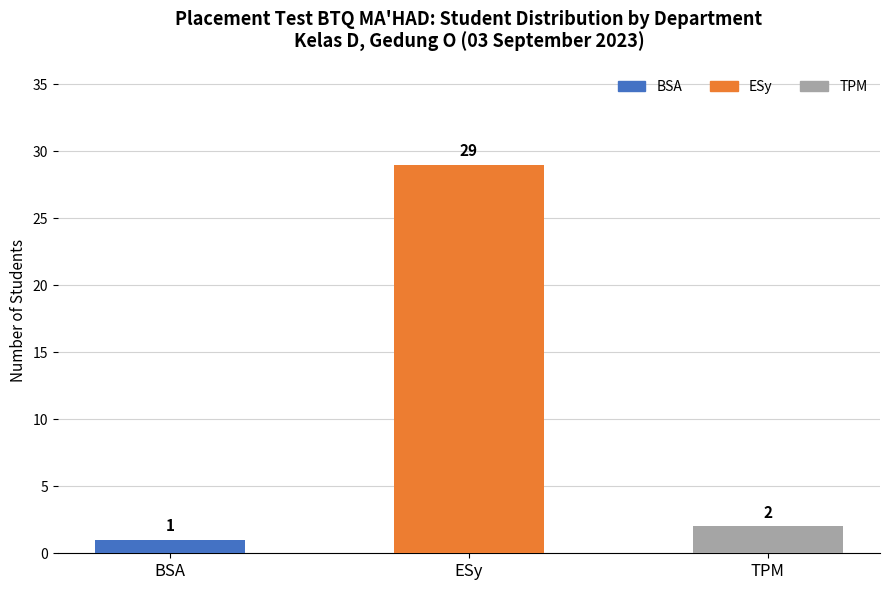

What is the difference between the values at BSA and TPM?

1